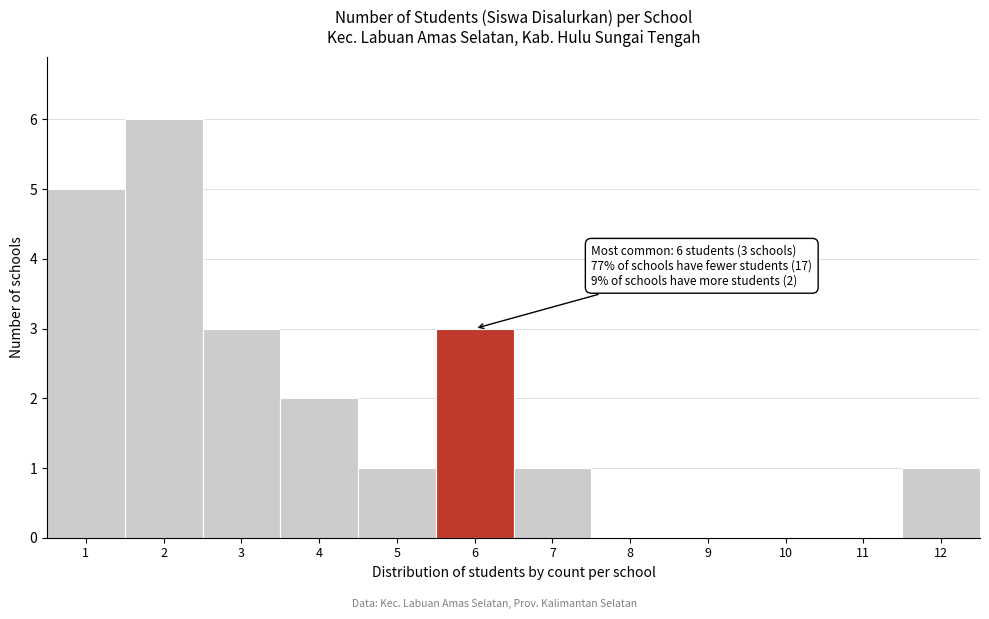

Reading left to right, what are all the values shown in this chart?

1=5	2=6	3=3	4=2	5=1	6=3	7=1	8=0	9=0	10=0	11=0	12=1